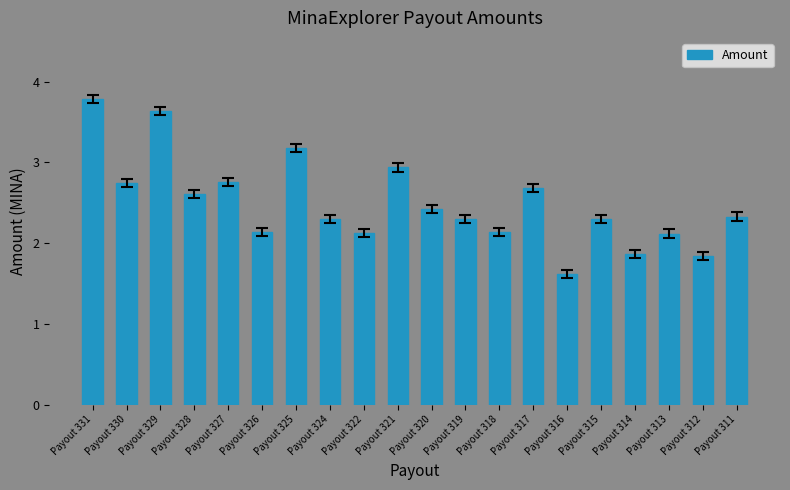

What is the difference between the maximum and minimum values?

2.2